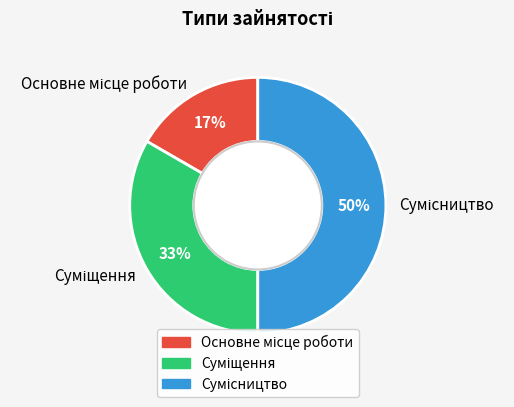

How many slices are in this pie chart?

3